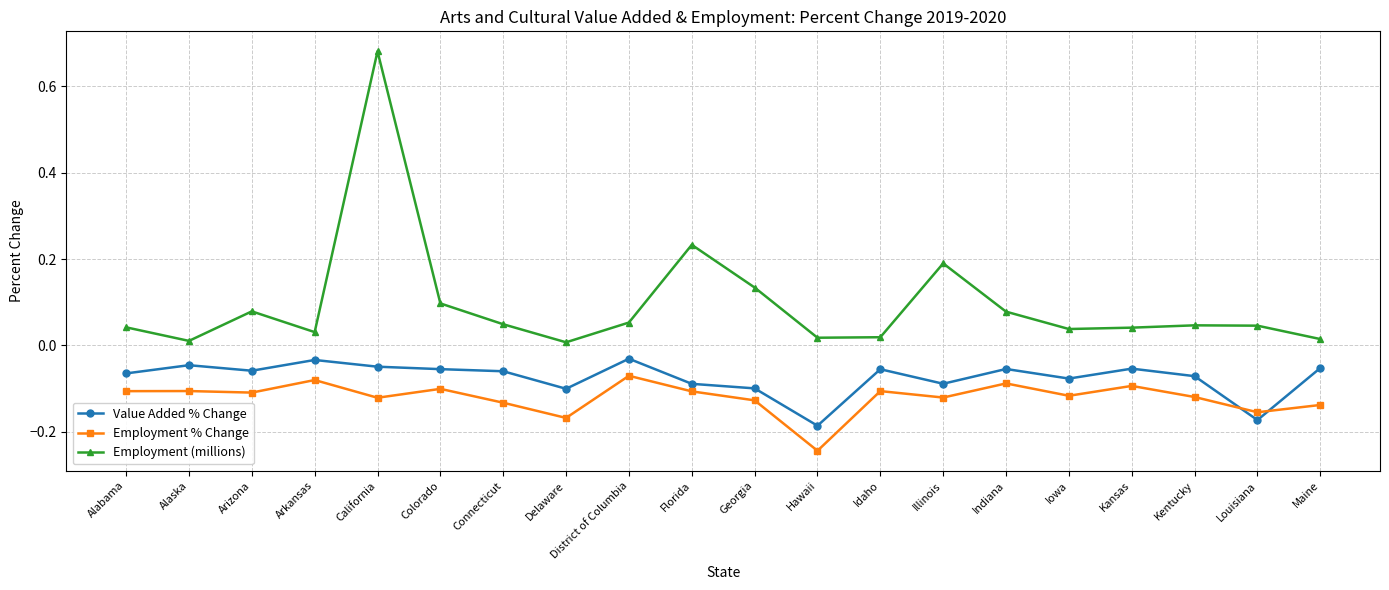

True or false: Value Added % Change and Employment (millions) intersect in this chart.

False